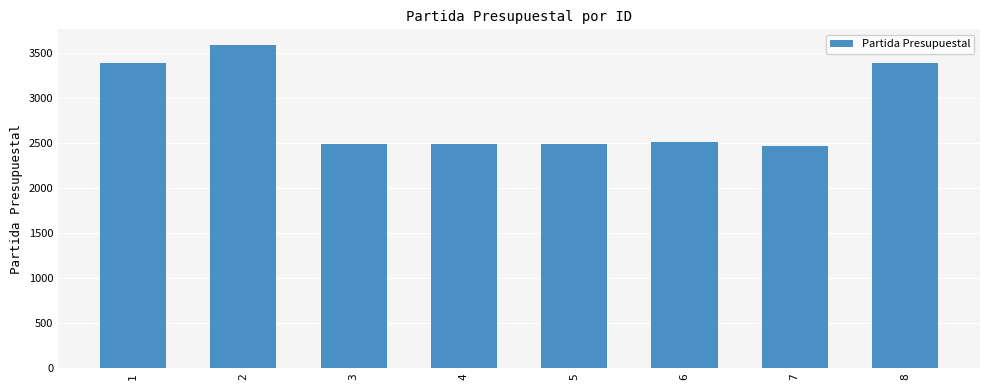

What is the smallest value displayed?

2461